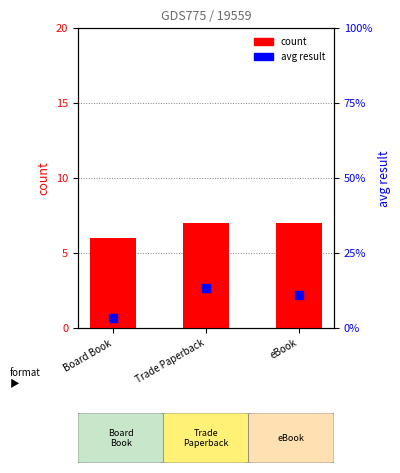

What position from the left is eBook?

3